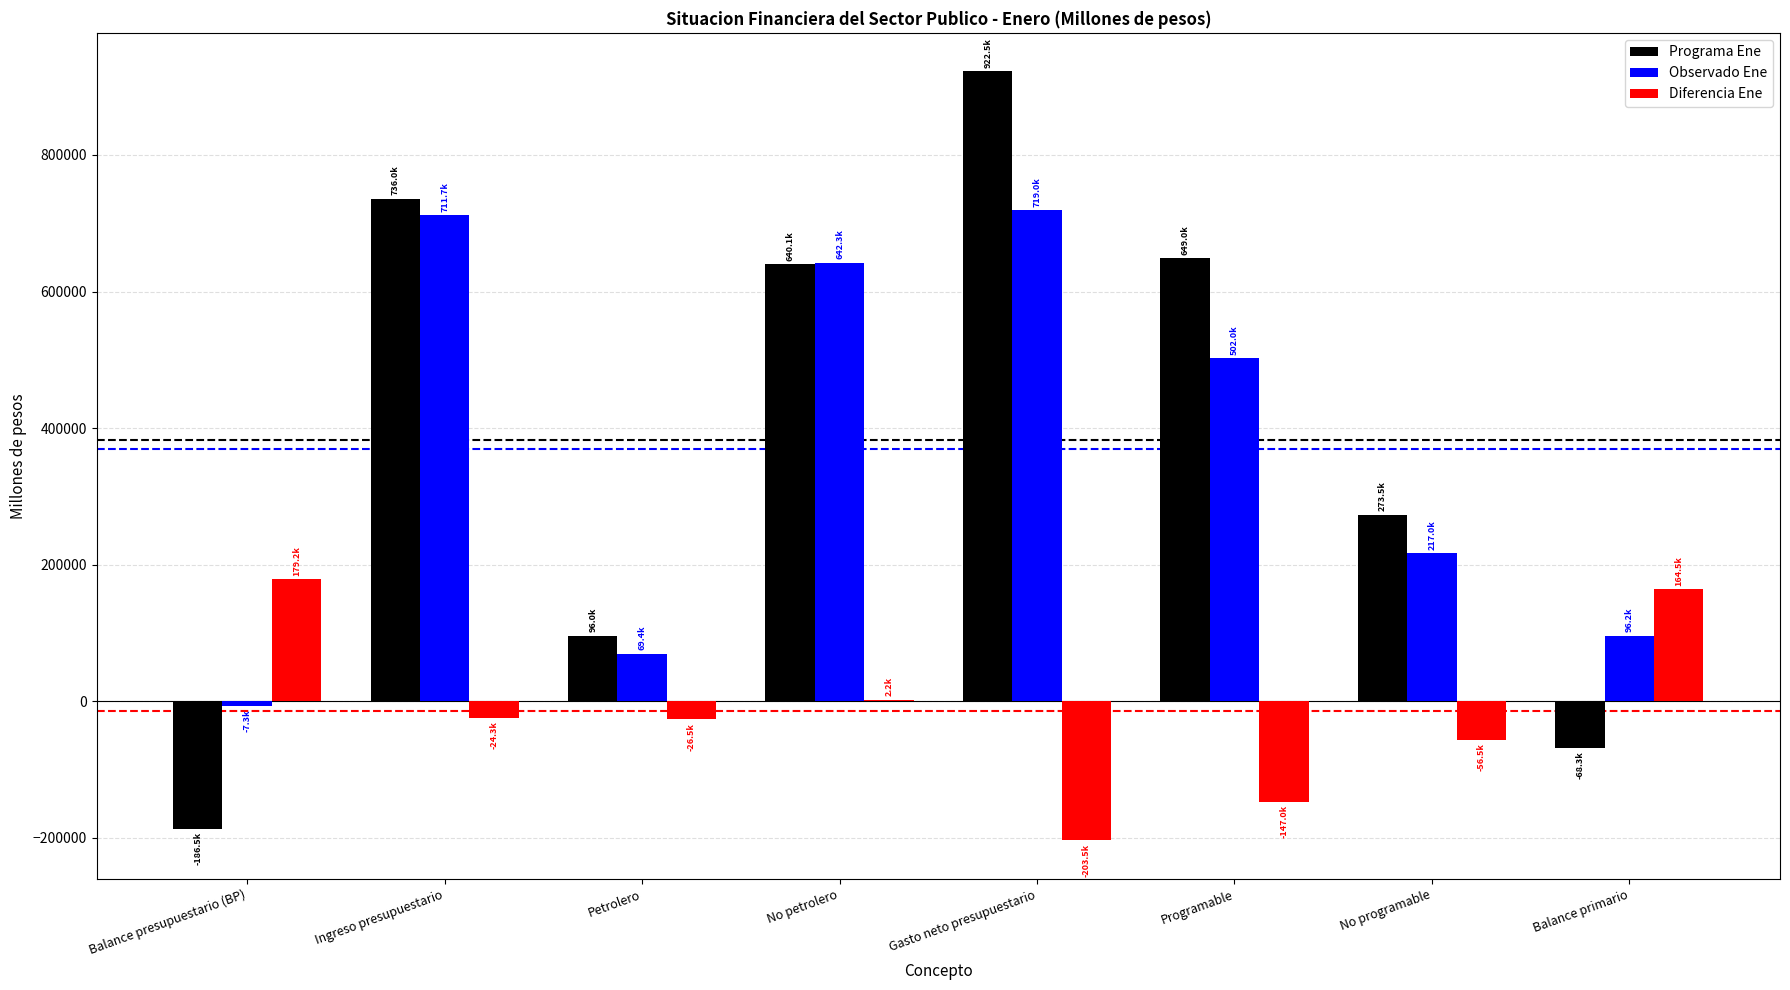

Is the value of Diferencia Ene at Gasto neto presupuestario greater than the value of Programa Ene at Balance primario?

No